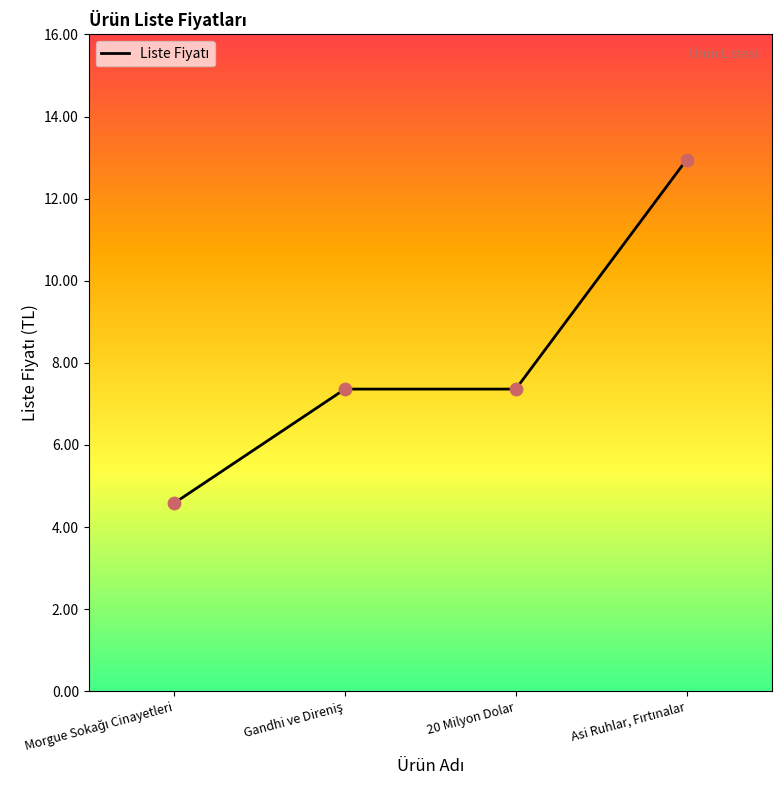

The value at 20 Milyon Dolar is 4.7. True or false?

False